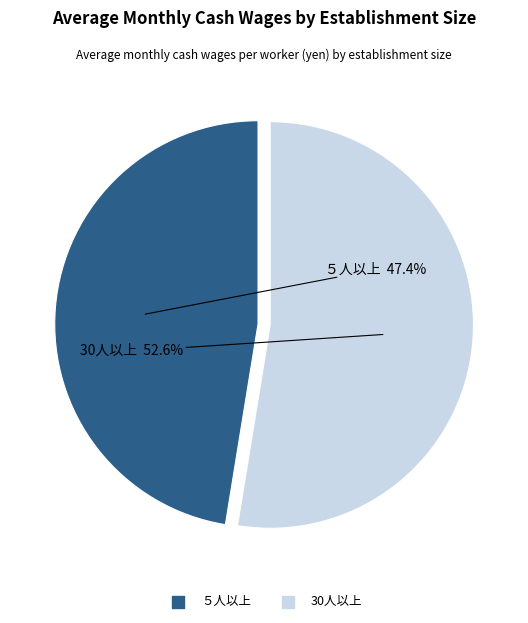

How many segments does this pie chart have?

2